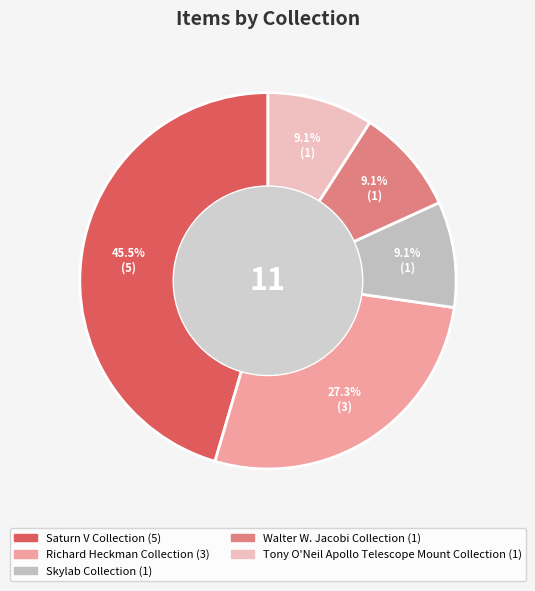

How many slices are in this pie chart?

5